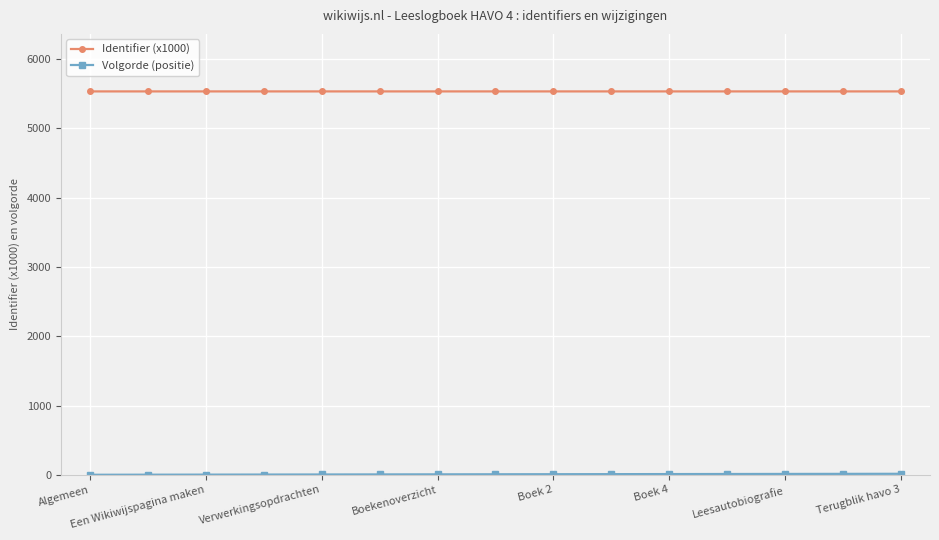

Which series has the largest total across all categories?

Identifier (x1000)